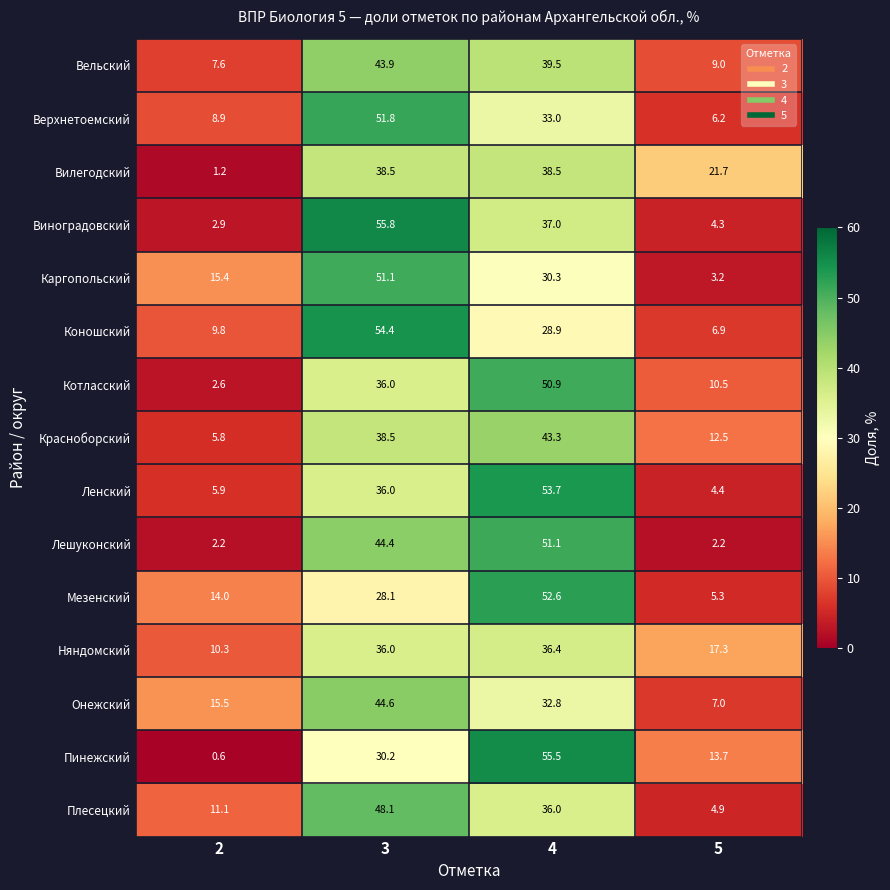

True or false: Лешуконский has a value of 2.2 at 5.

True